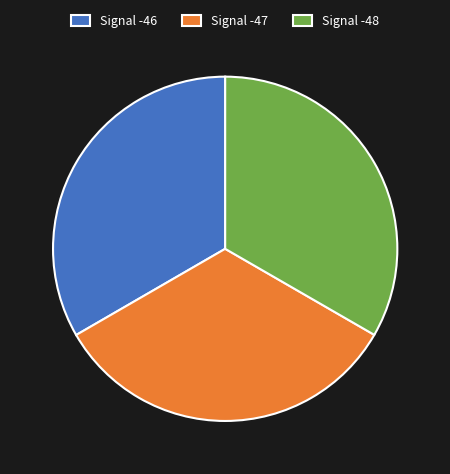

Is the sum of Signal -48 and Signal -46 greater than half?

Yes